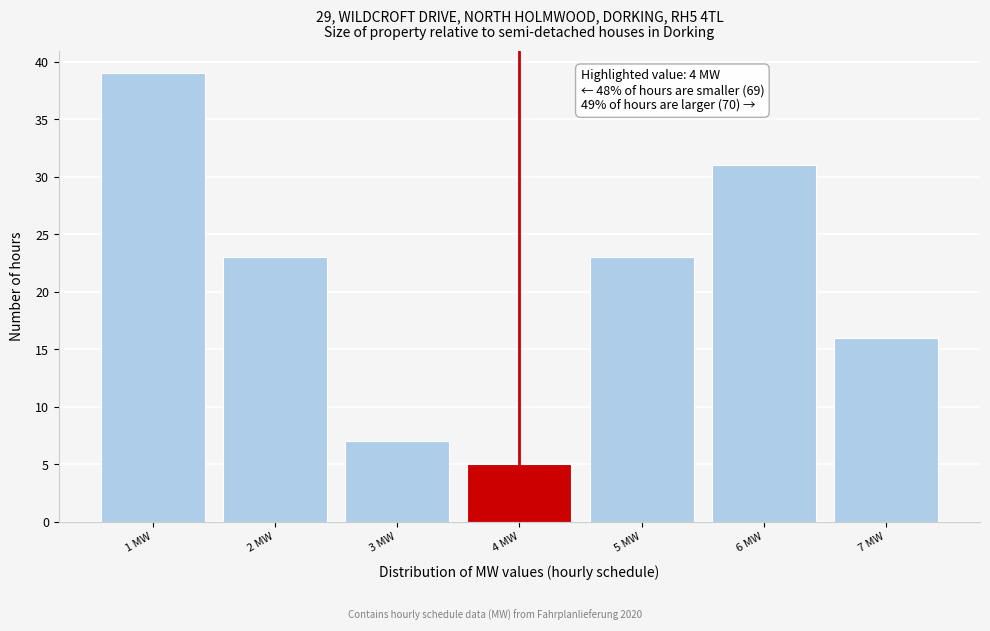

Over which range of the x-axis is the bar tallest?

0.5 to 1.5